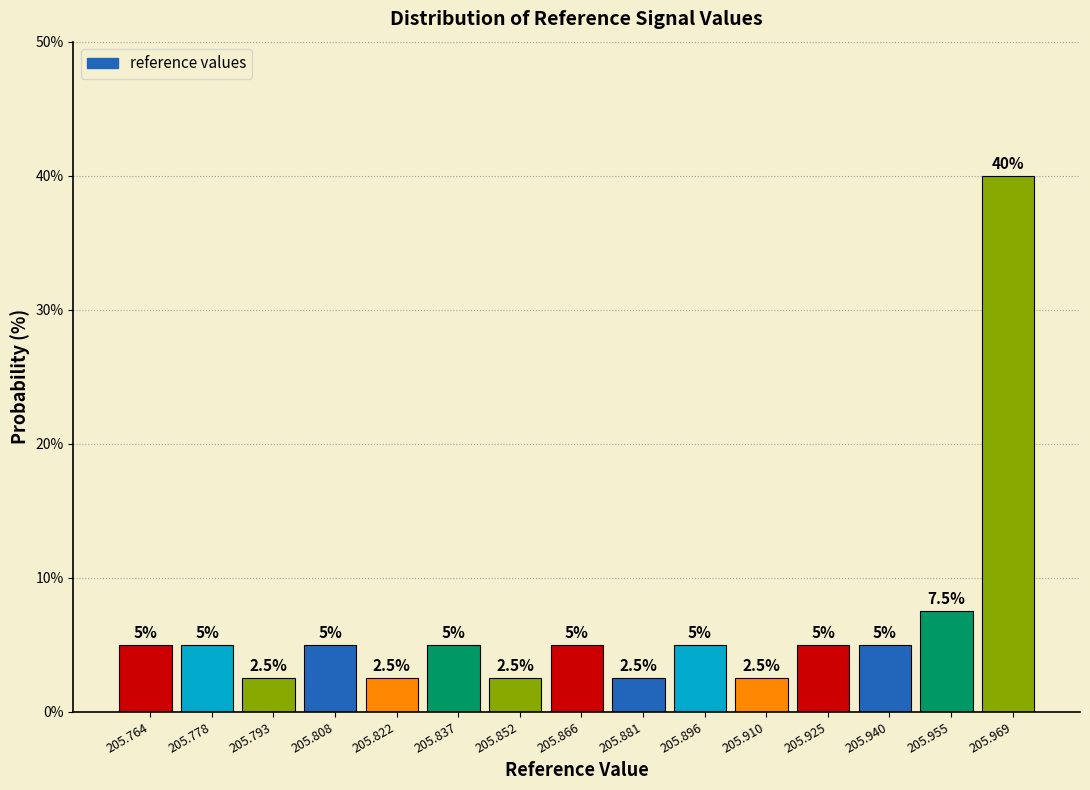

How tall is the bar that spans 205.874 to 205.888 on the x-axis? The bar edges are not printed on the chart, so give them approximately, as read against the axis.

2.5